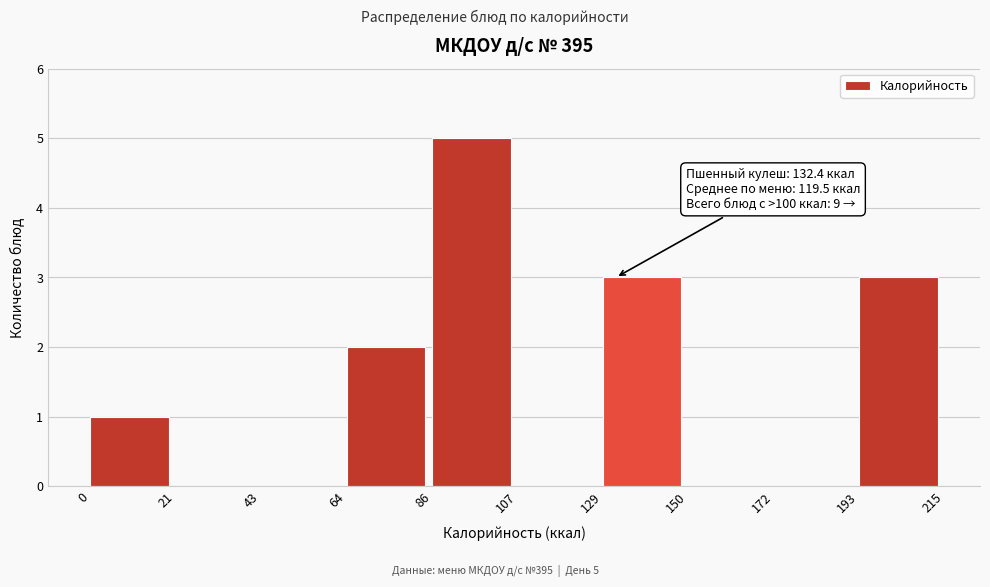

Which range on the x-axis has the tallest bar?

86 to 107